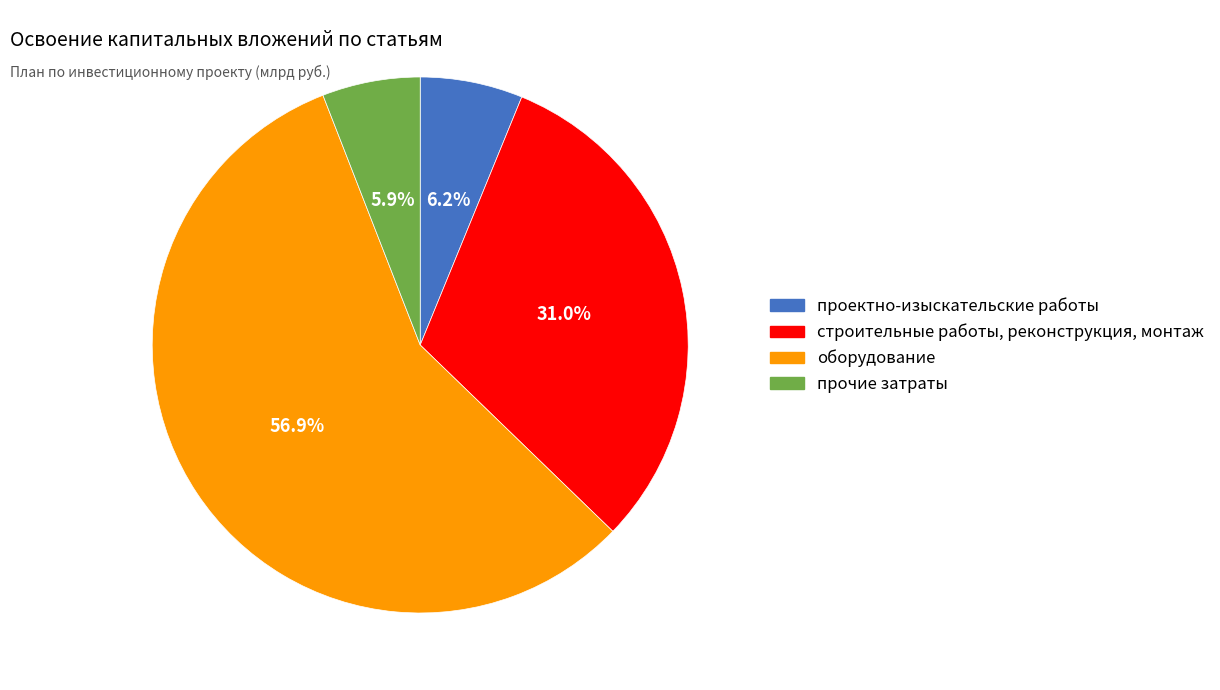

Approximately how many times larger is the value at строительные работы, реконструкция, монтаж compared to проектно-изыскательские работы?

5.0